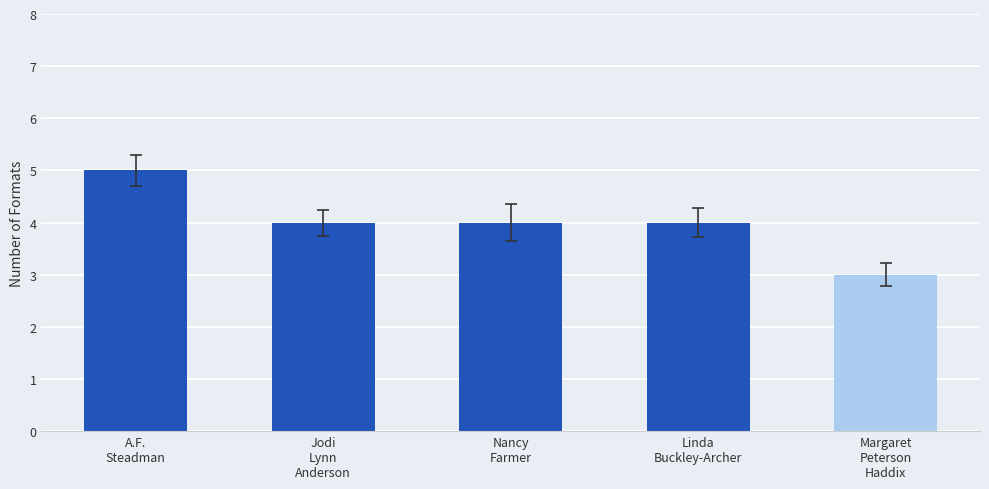

Is it true that the value at A.F.
Steadman is 5?

True